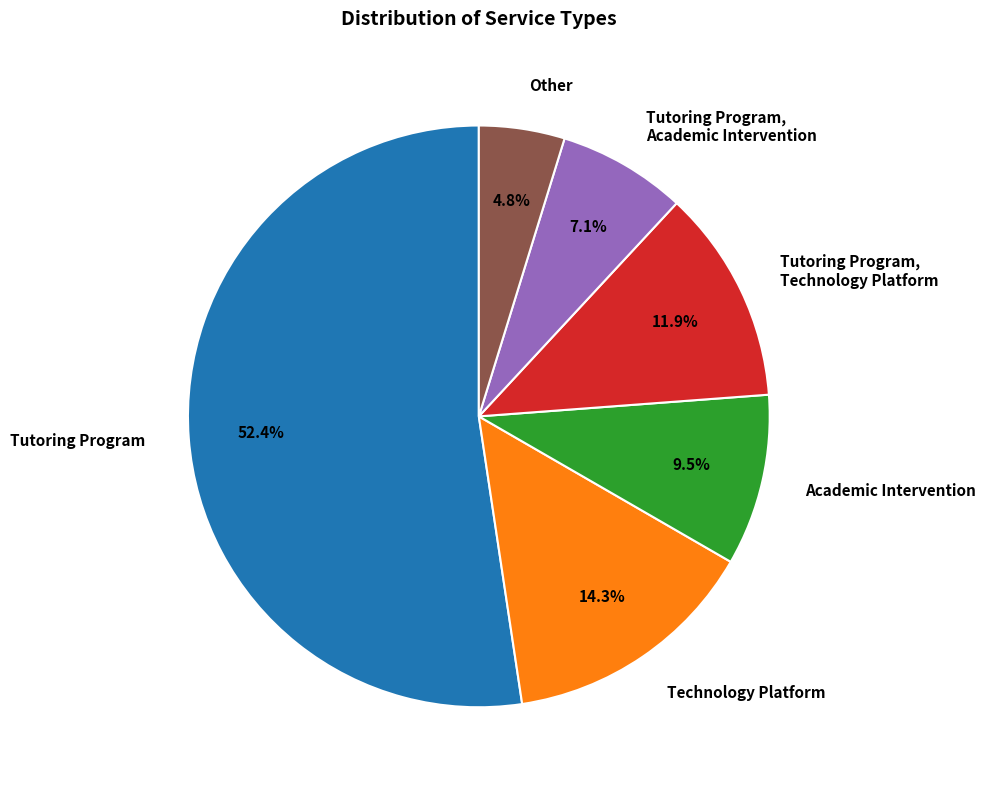

How many slices are in this pie chart?

6